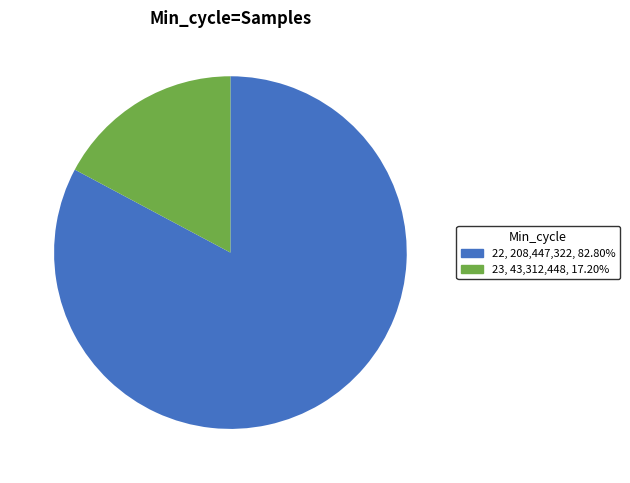

How many slices are in this pie chart?

2